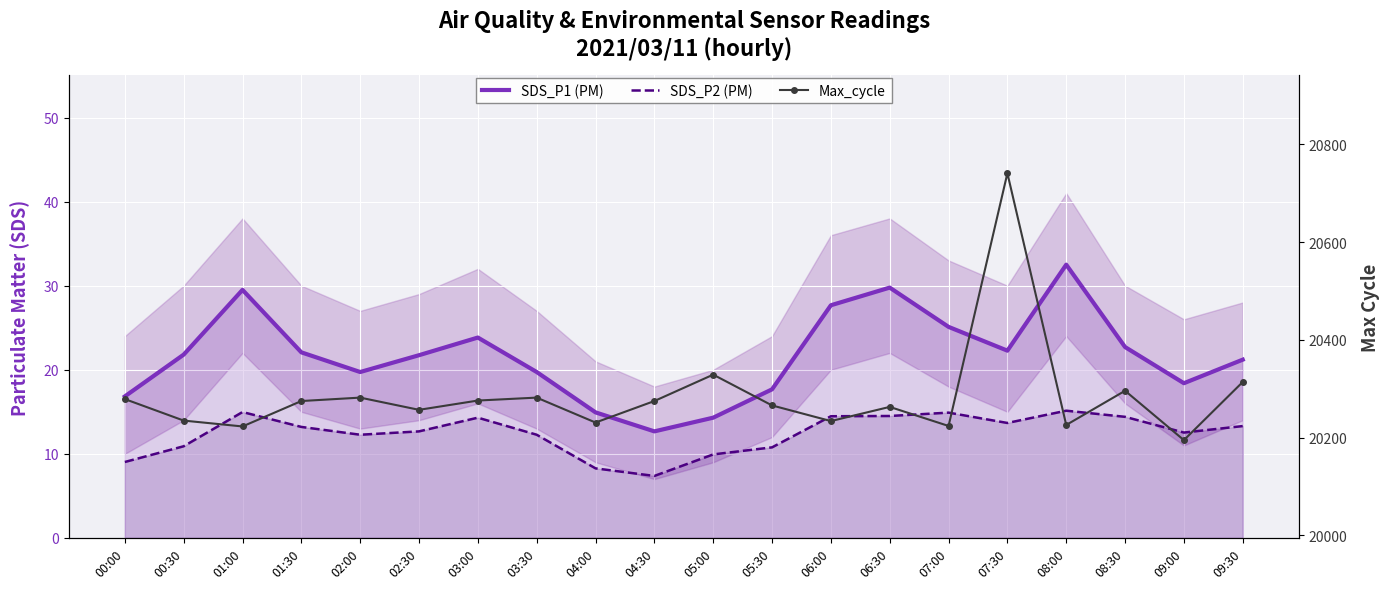

What is the maximum value for SDS_P1 (PM)?

32.5